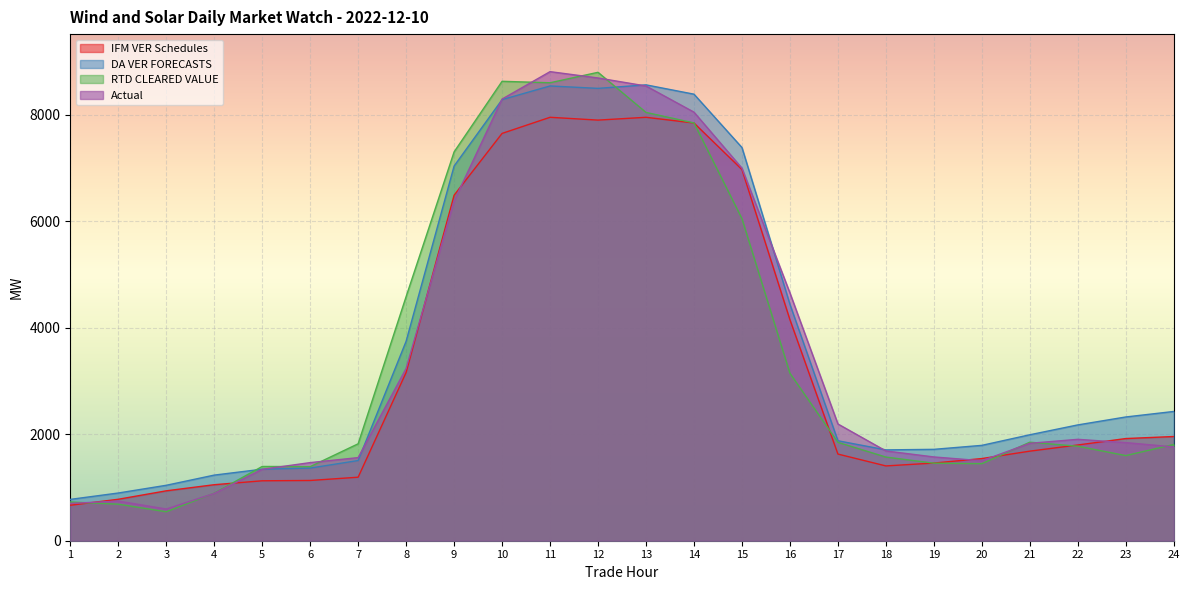

Which series has the largest total across all categories?

DA VER FORECASTS